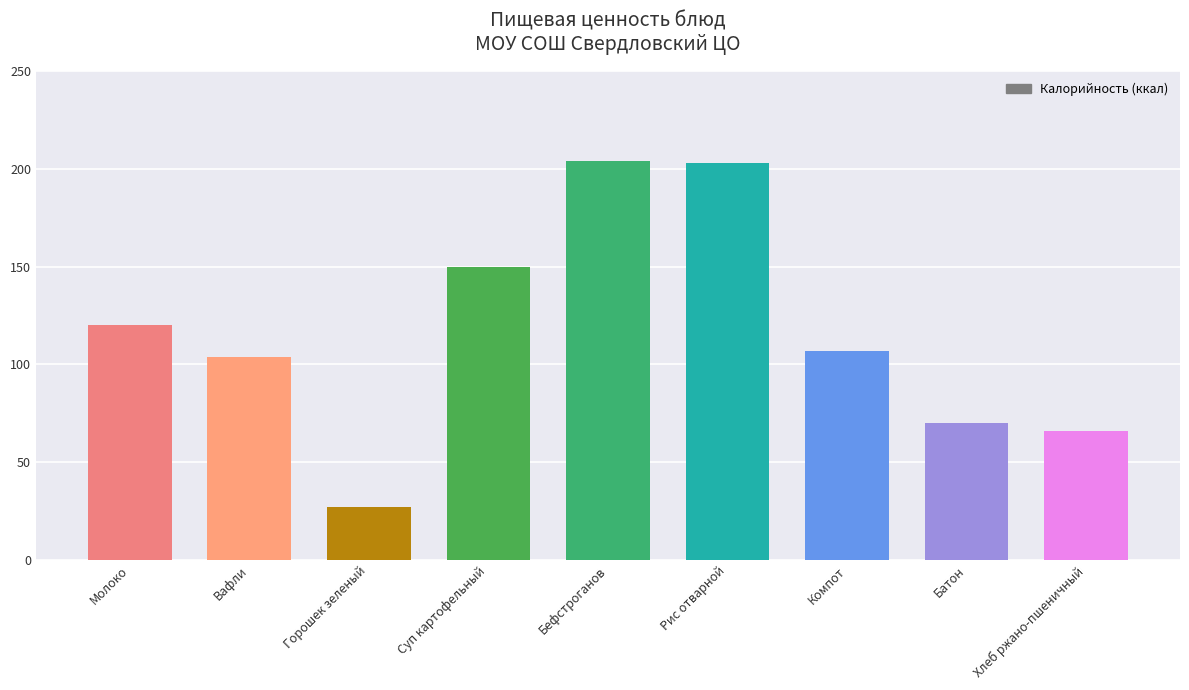

What is the value of the 7th bar from the left?

107.0